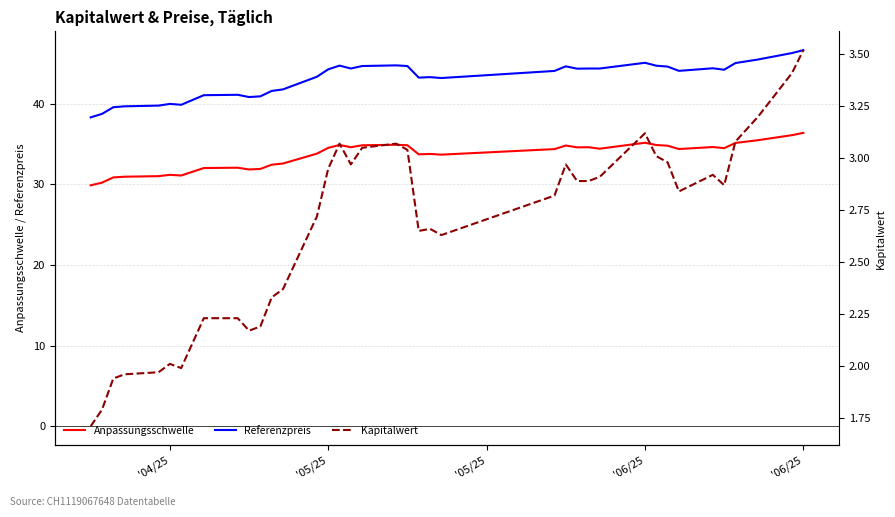

How many series are shown in this chart?

3